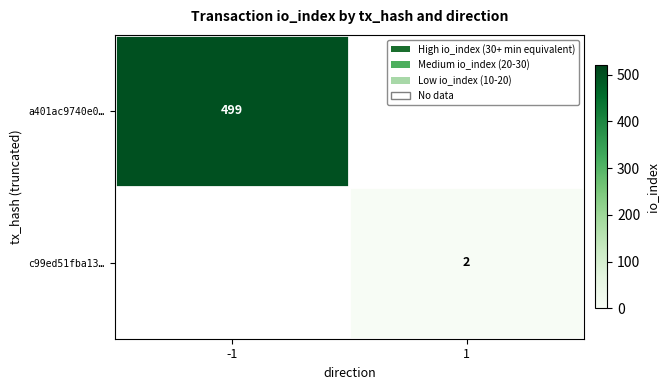

At which category does the chart reach its peak across all series?

-1